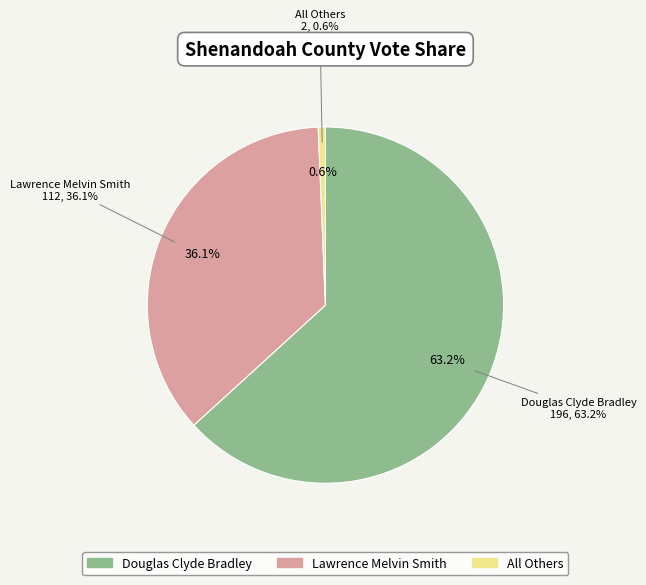

True or false: All Others accounts for 13% of the total.

False